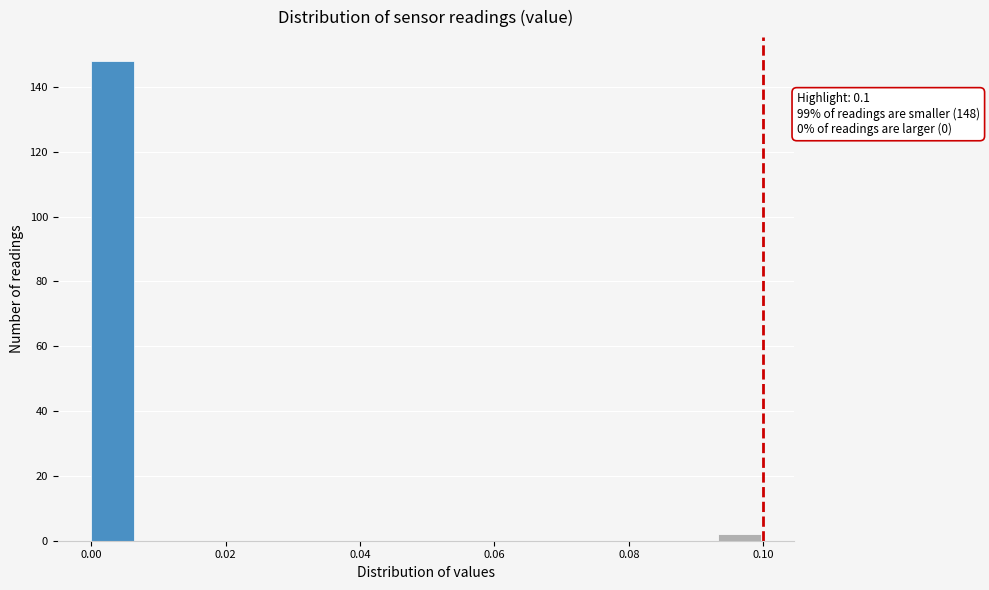

Read against the x-axis, roughly where is the centre of the tallest bar?

0.004